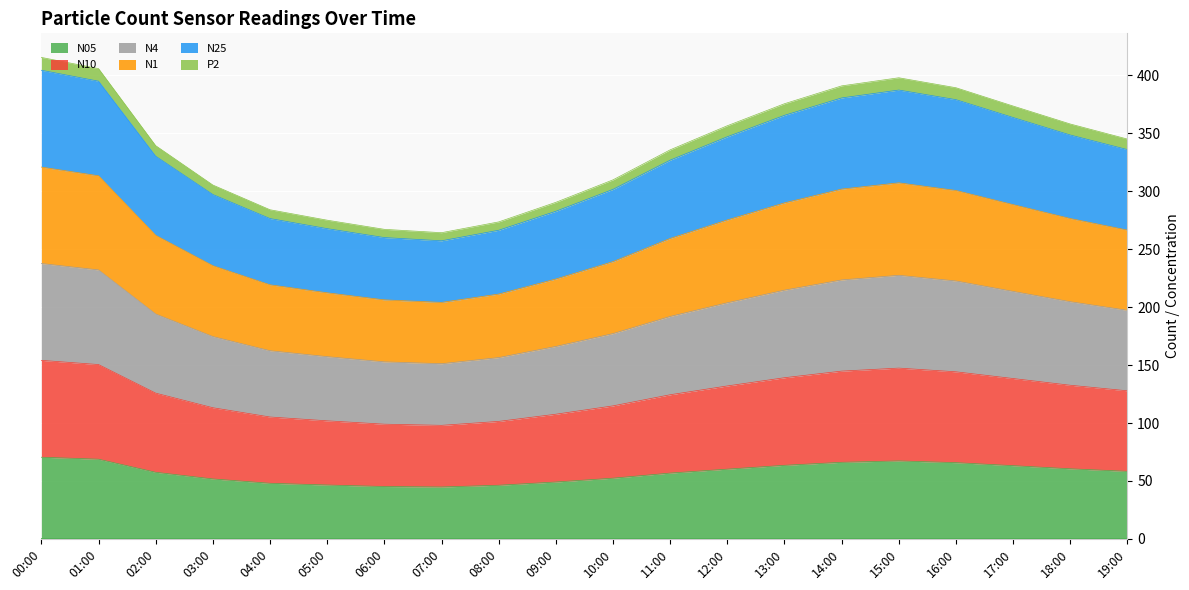

The value of N05 at 19:00 is 32.3. True or false?

False